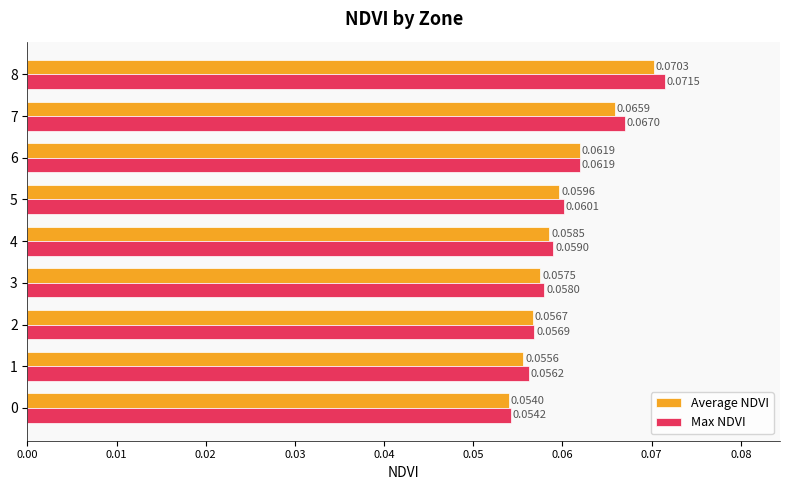

At which label does Max NDVI reach its peak?

8